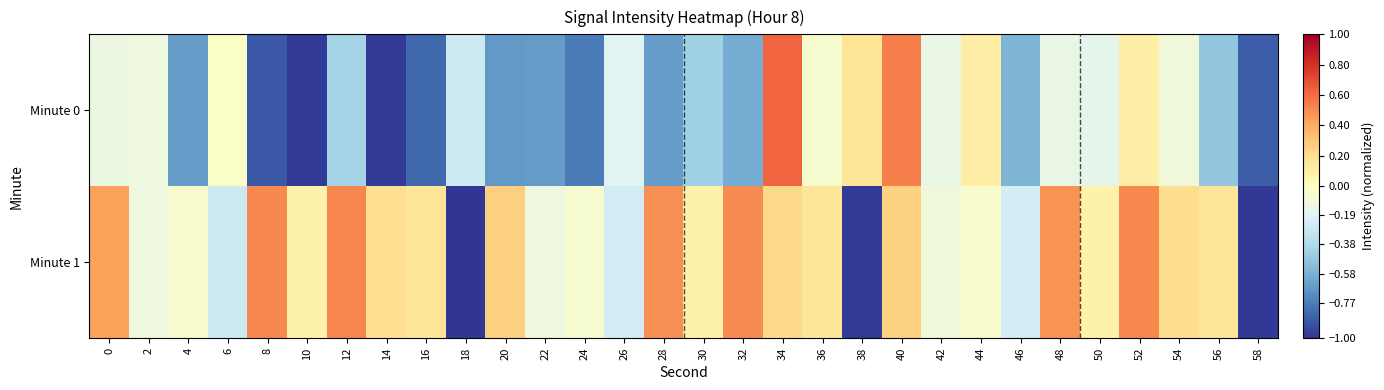

At which category is the sum across all series the highest?

34